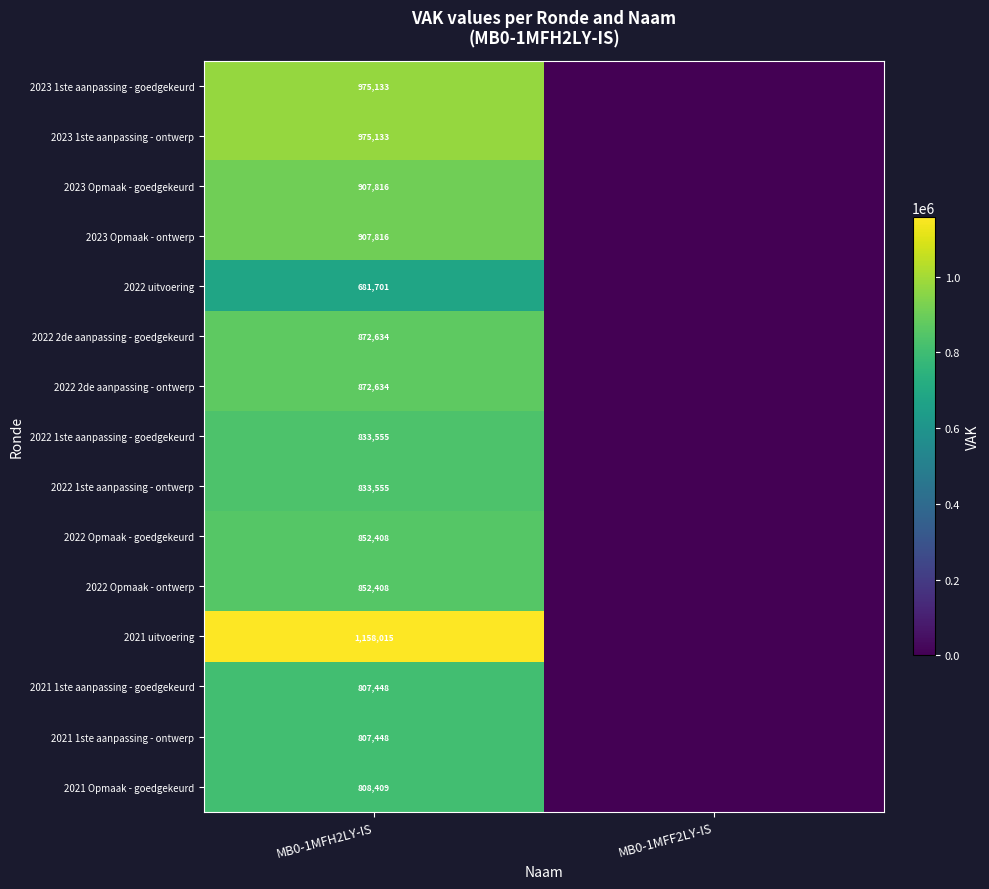

What is the difference between the highest and lowest values at MB0-1MFH2LY-IS?

476314